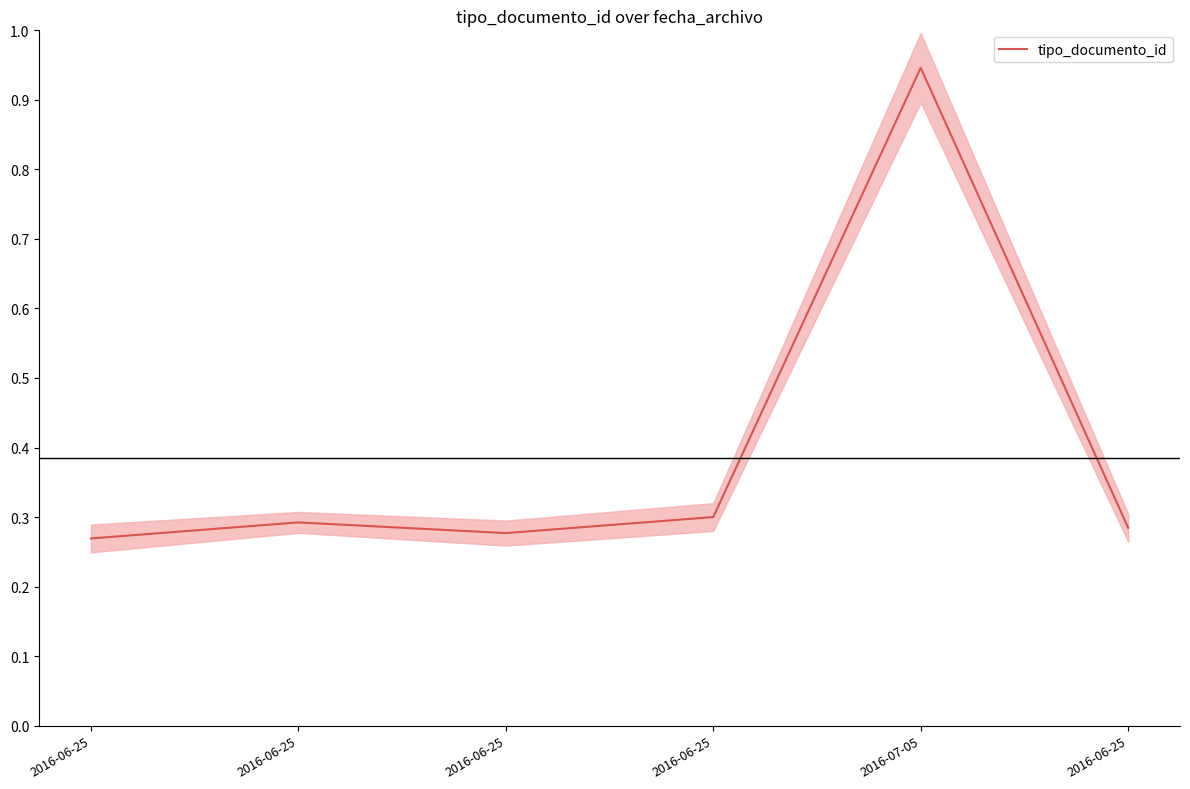

What is the value of the 1st point from the left?

0.3